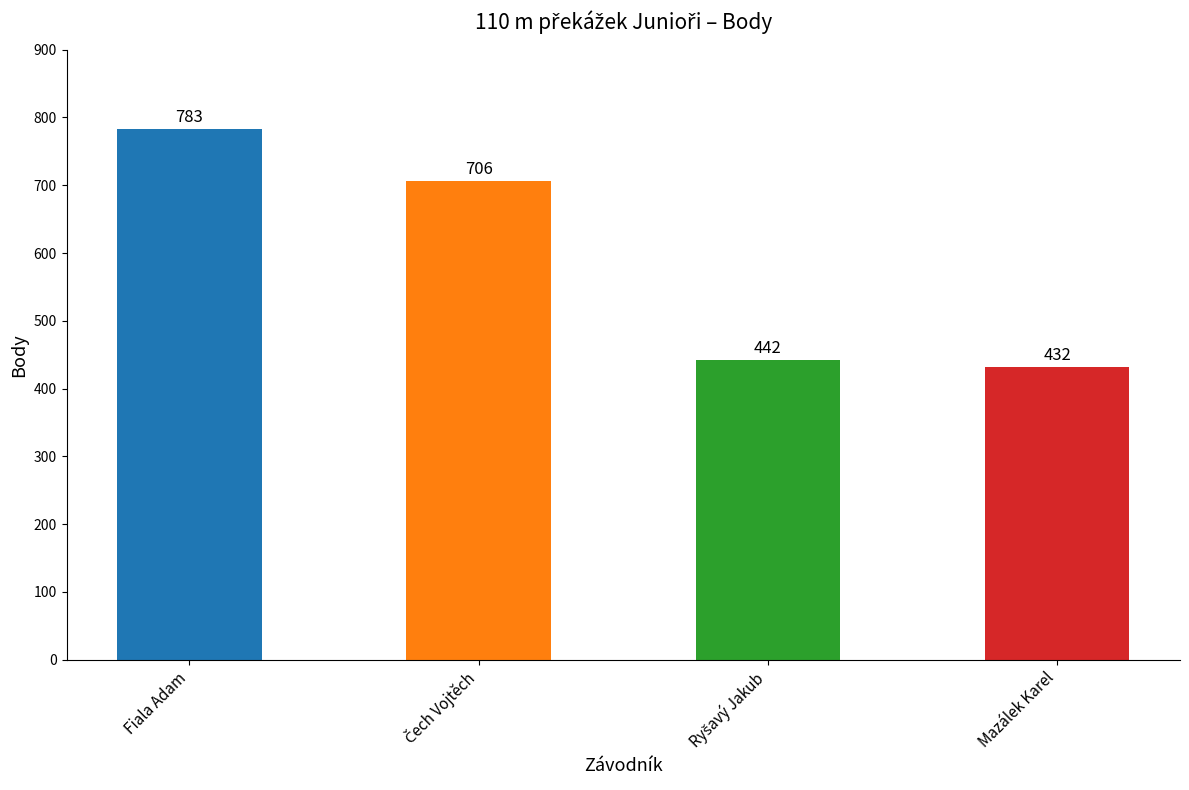

What is the label of the 1st bar from the left?

Fiala Adam